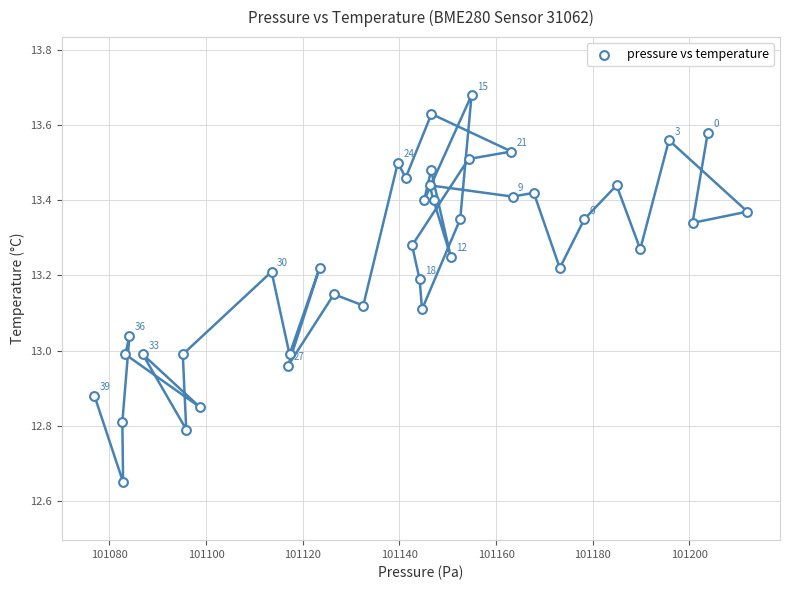

What is the range of Y values (max minus min)?

1.0